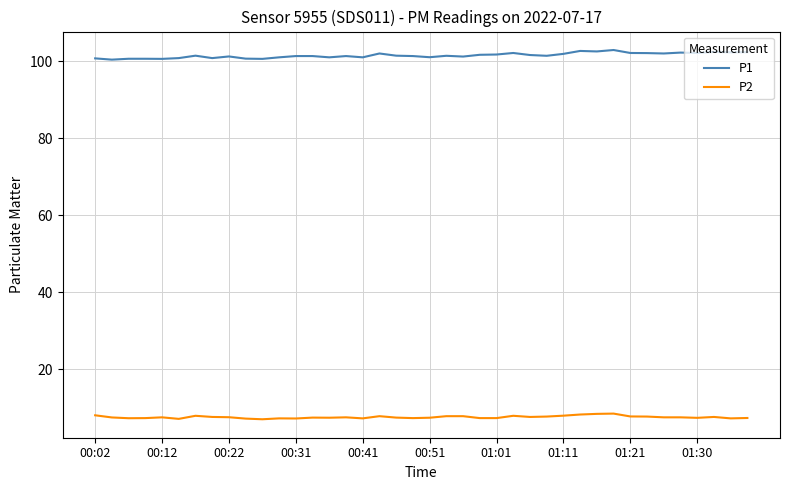

What is the maximum value shown in the chart?

102.9